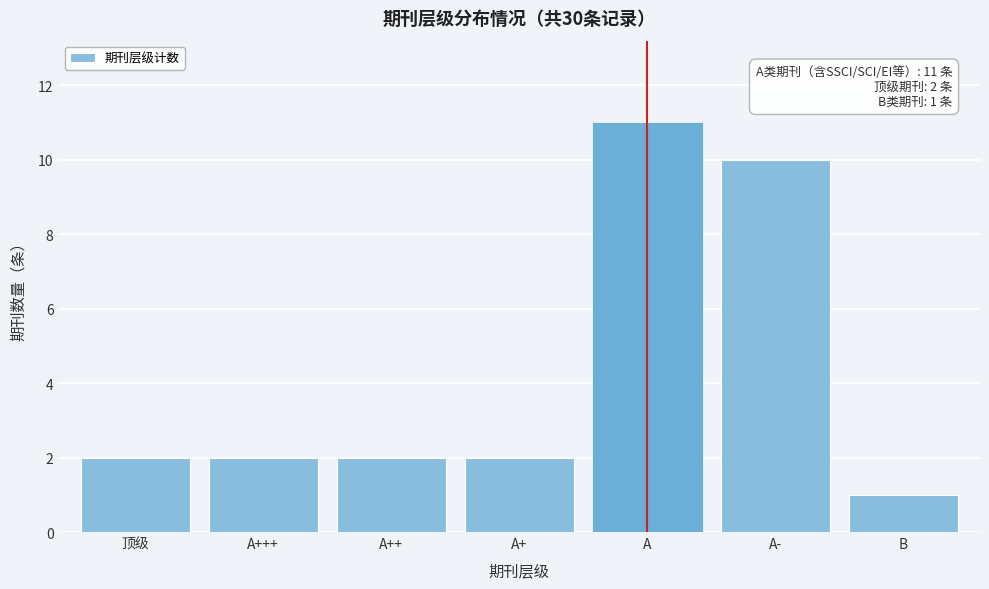

Reading left to right, list all the values displayed in this chart.

顶级=2	A+++=2	A++=2	A+=2	A=11	A-=10	B=1